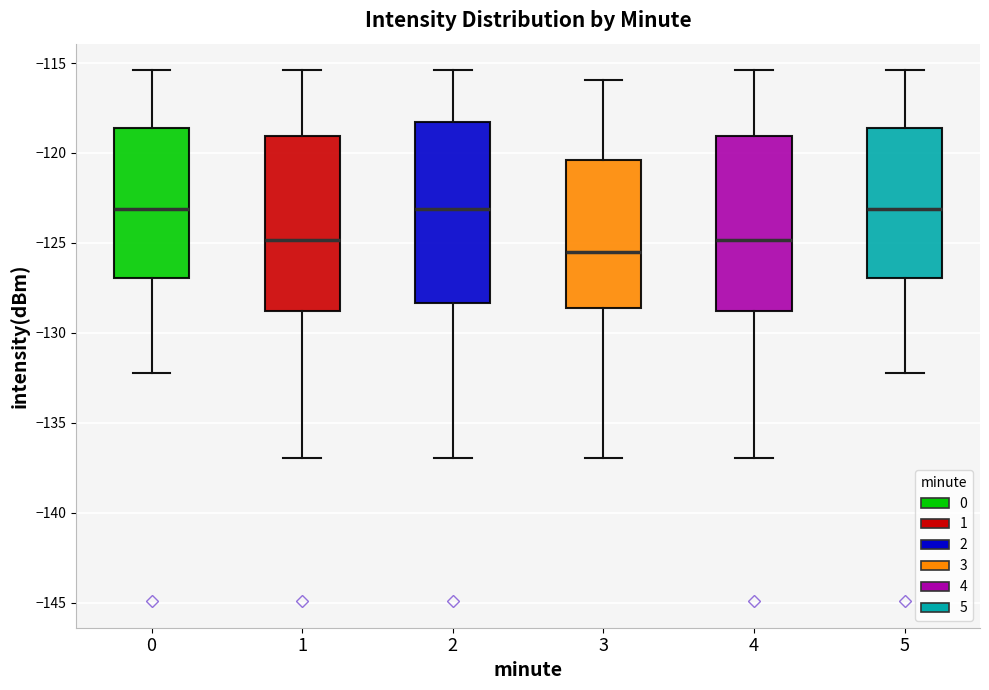

Reading left to right, read every box against the y-axis: the position of its median line, the range the box covers, and the ends of its whiskers. The values are not printed on the chart, so give them approximately, as read against the axis.

0: median -123.0, box -127.0 to -118.5, whiskers -132.0 to -115.5
1: median -125.0, box -129.0 to -119.0, whiskers -137.0 to -115.5
2: median -123.0, box -128.5 to -118.5, whiskers -137.0 to -115.5
3: median -125.5, box -128.5 to -120.5, whiskers -137.0 to -116.0
4: median -125.0, box -129.0 to -119.0, whiskers -137.0 to -115.5
5: median -123.0, box -127.0 to -118.5, whiskers -132.0 to -115.5